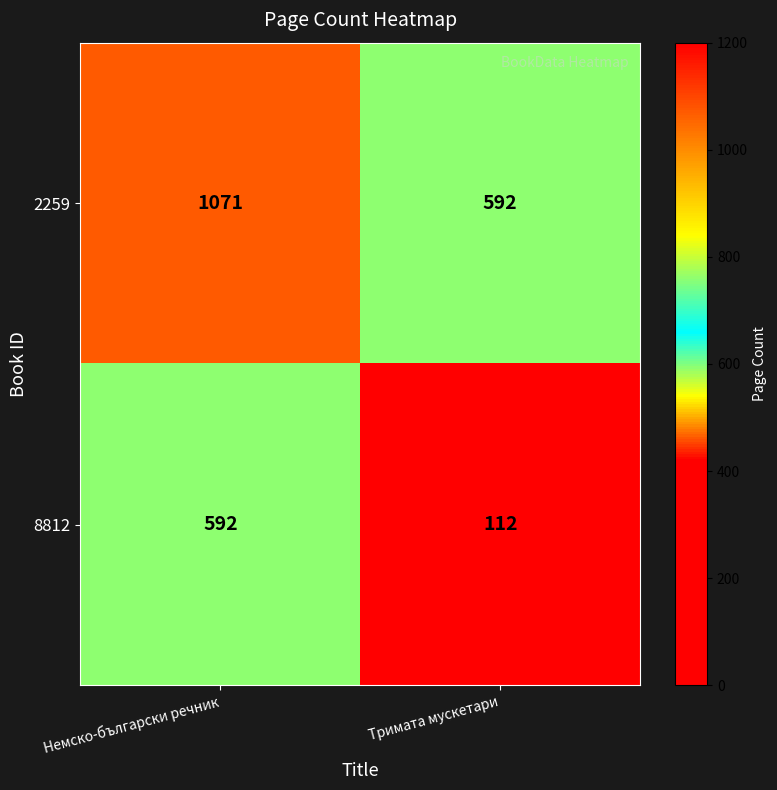

Reading left to right, list all the values displayed in this chart.

2259: 1071	592
8812: 592	112